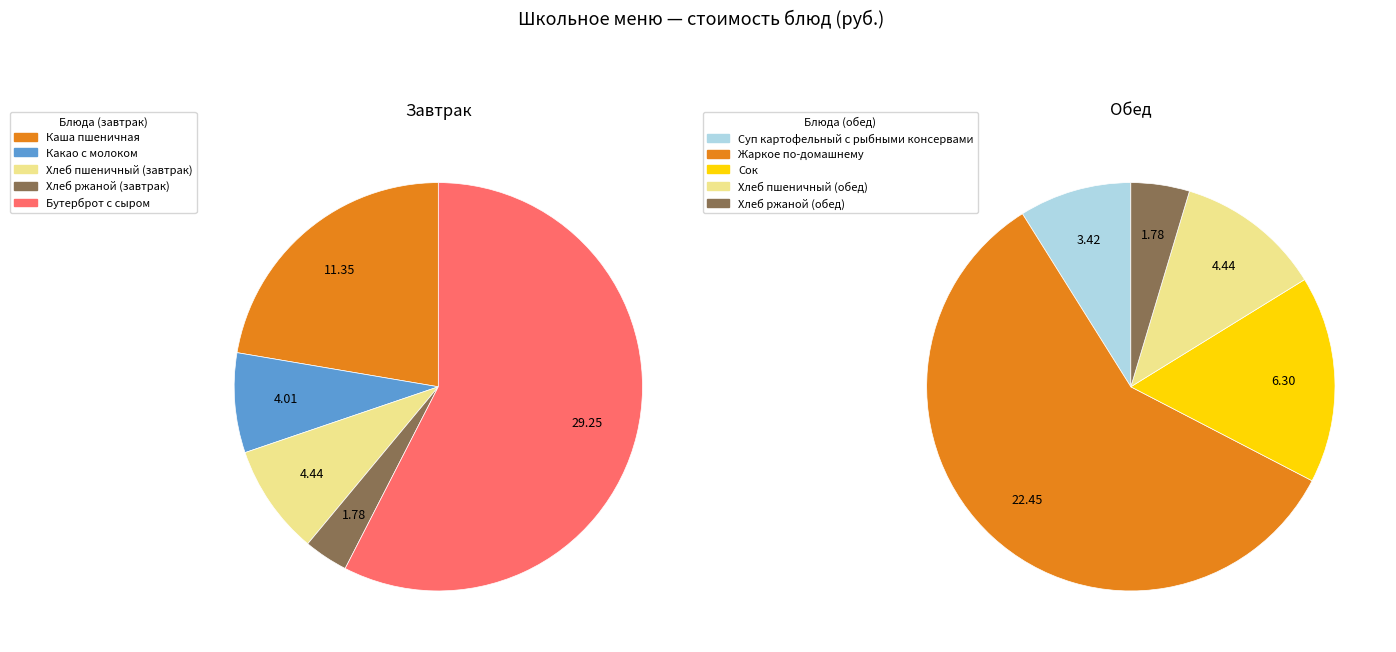

True or false: Хлеб ржаной (завтрак) accounts for 11% of the total.

False